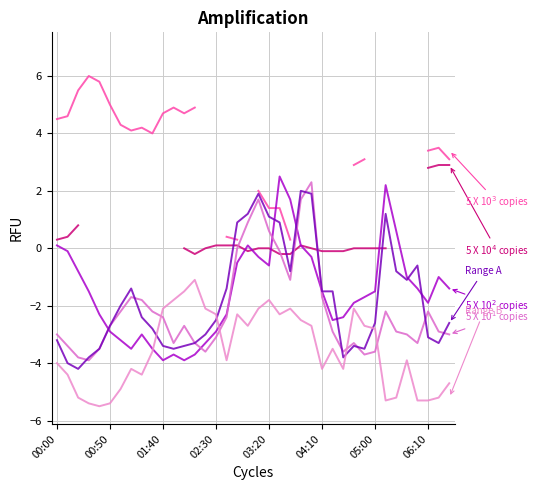

How many positive values does the Range A series have?

8